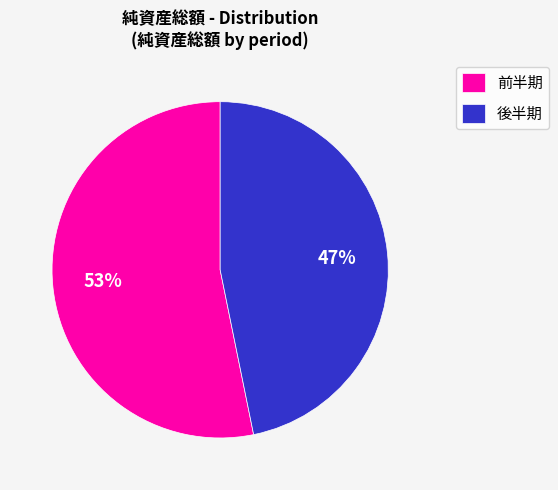

Combined, do 後半期 and 前半期 account for over 50%?

Yes